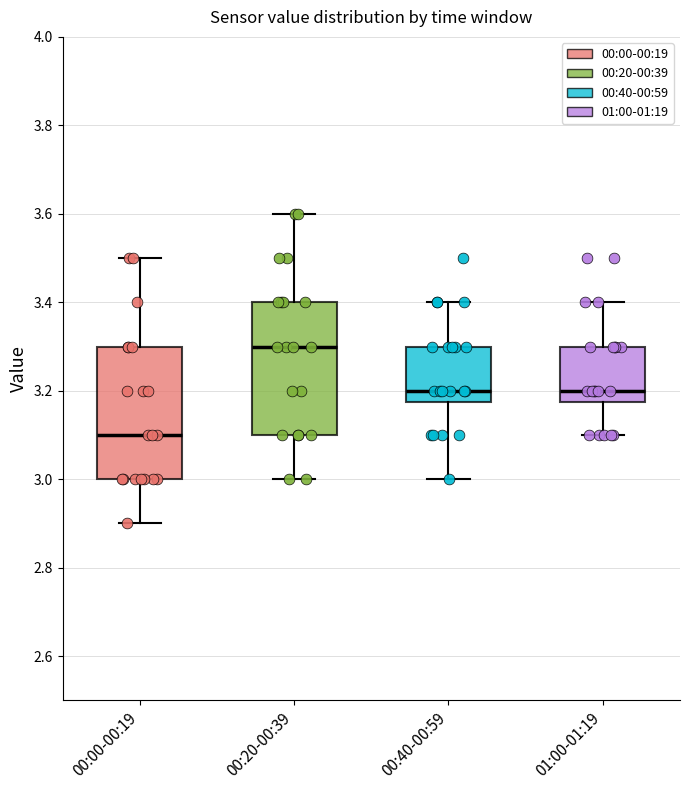

Reading left to right, transcribe this box plot: for each box, give where its median line is, the range the box spans, and where its two whiskers end, as read against the y-axis. The values are not printed on the chart, so give them approximately, as read against the axis.

00:00-00:19: median 3.10, box 3.00 to 3.30, whiskers 2.90 to 3.50
00:20-00:39: median 3.30, box 3.10 to 3.40, whiskers 3.00 to 3.60
00:40-00:59: median 3.20, box 3.18 to 3.30, whiskers 3.00 to 3.40
01:00-01:19: median 3.20, box 3.18 to 3.30, whiskers 3.10 to 3.40